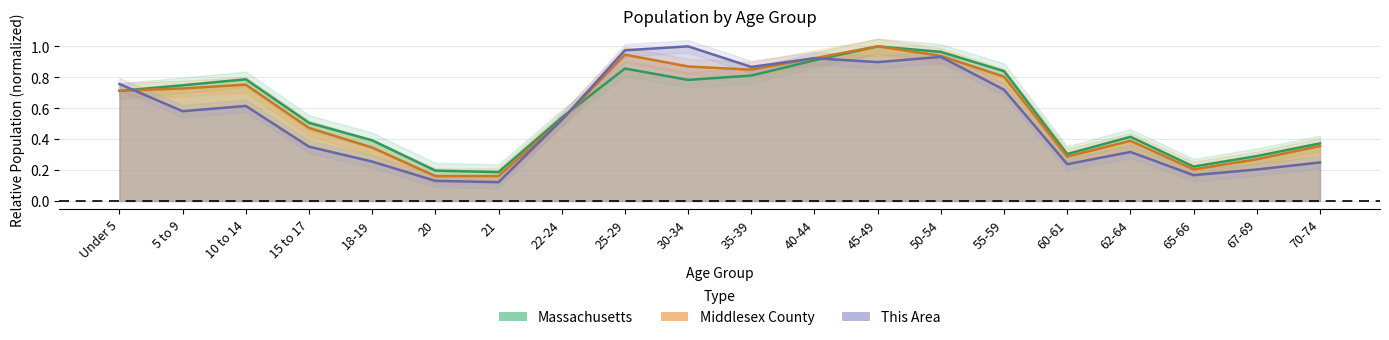

Reading left to right, what are all the values shown in this chart?

This Area: Under 5=0.8	5 to 9=0.6	10 to 14=0.6	15 to 17=0.4	18-19=0.3	20=0.1	21=0.1	22-24=0.5	25-29=1.0	30-34=1.0	35-39=0.9	40-44=0.9	45-49=0.9	50-54=0.9	55-59=0.7	60-61=0.2	62-64=0.3	65-66=0.2	67-69=0.2	70-74=0.2
Middlesex County: Under 5=0.7	5 to 9=0.7	10 to 14=0.8	15 to 17=0.5	18-19=0.3	20=0.2	21=0.2	22-24=0.5	25-29=0.9	30-34=0.9	35-39=0.8	40-44=0.9	45-49=1.0	50-54=0.9	55-59=0.8	60-61=0.3	62-64=0.4	65-66=0.2	67-69=0.3	70-74=0.4
Massachusetts: Under 5=0.7	5 to 9=0.7	10 to 14=0.8	15 to 17=0.5	18-19=0.4	20=0.2	21=0.2	22-24=0.5	25-29=0.9	30-34=0.8	35-39=0.8	40-44=0.9	45-49=1.0	50-54=1.0	55-59=0.8	60-61=0.3	62-64=0.4	65-66=0.2	67-69=0.3	70-74=0.4